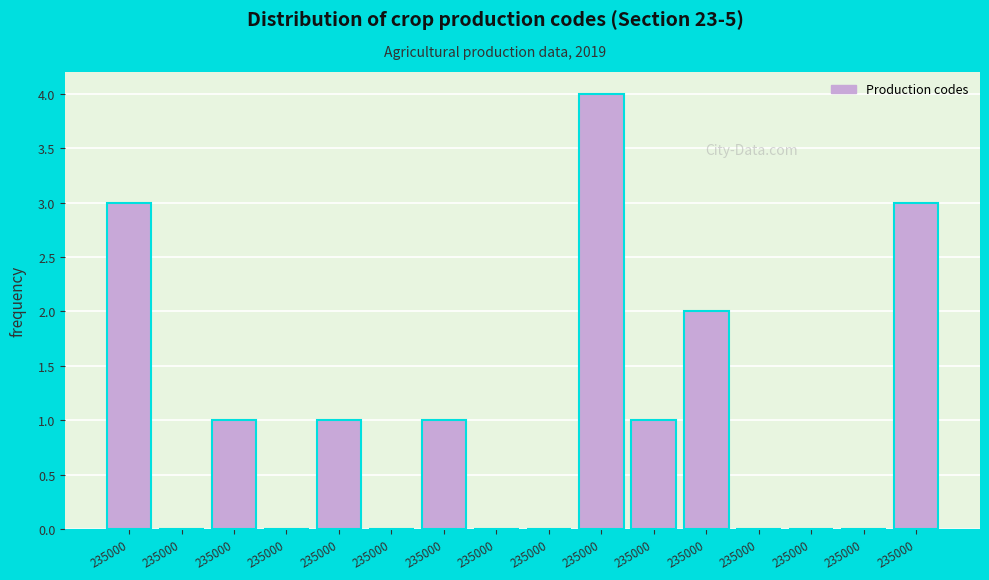

Are the bars horizontal?

No